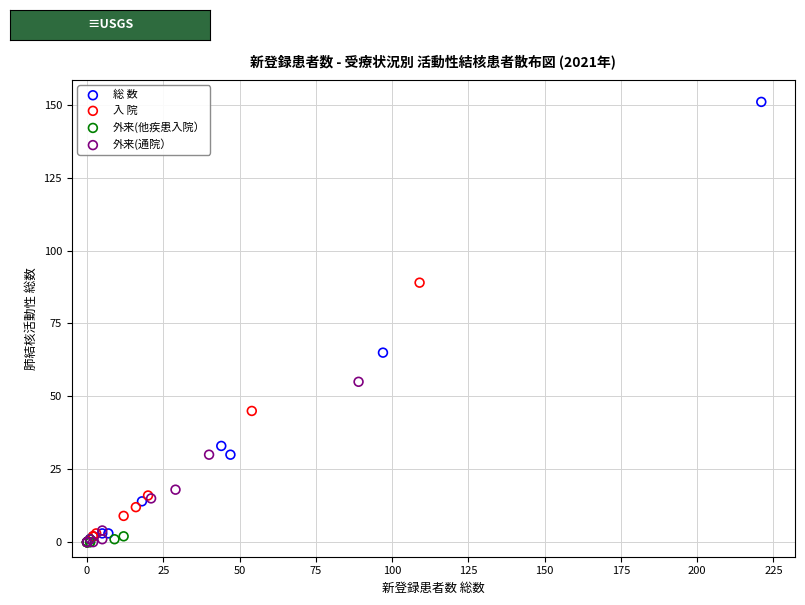

Which series contains the highest Y value?

総 数